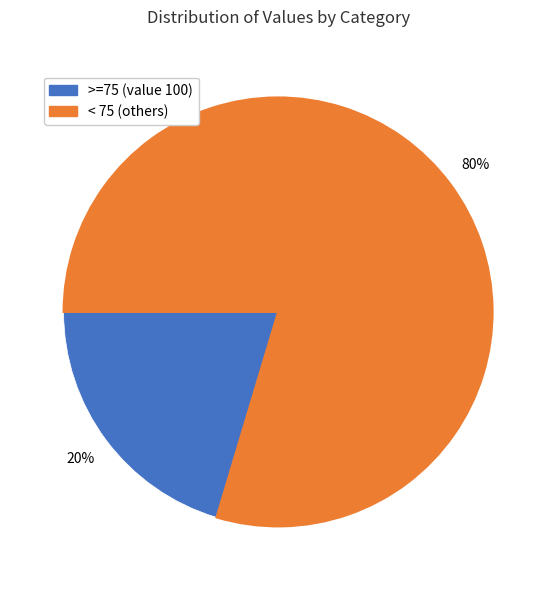

Is there a majority slice in this chart?

Yes